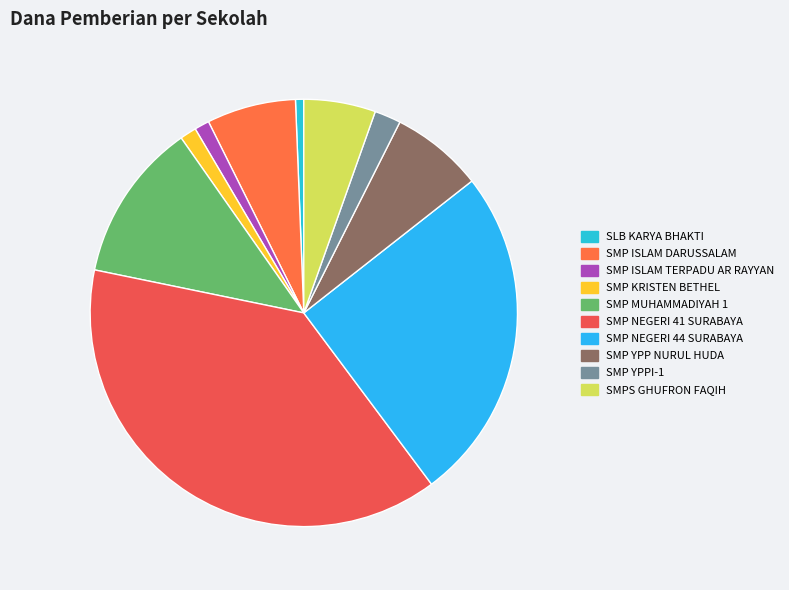

To the nearest percent, what is the difference between the largest and smallest slice percentages?

38%